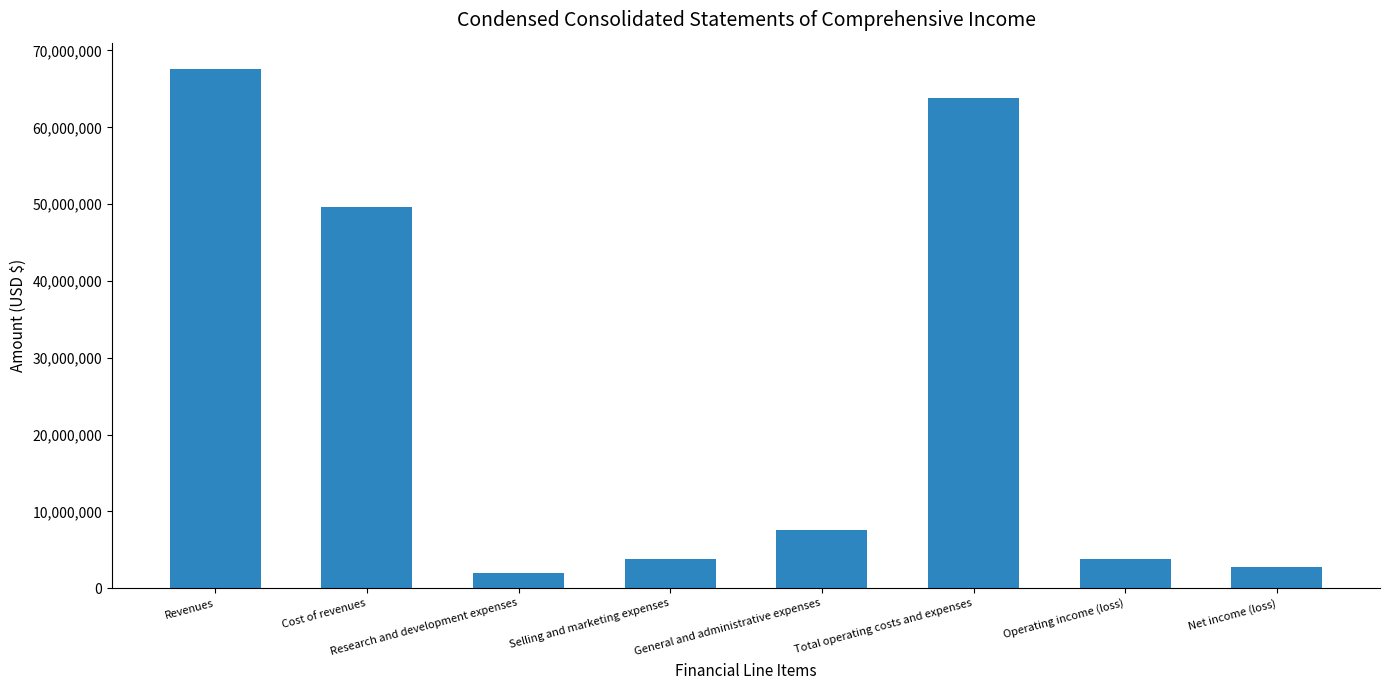

What is the greatest value displayed?

67637517